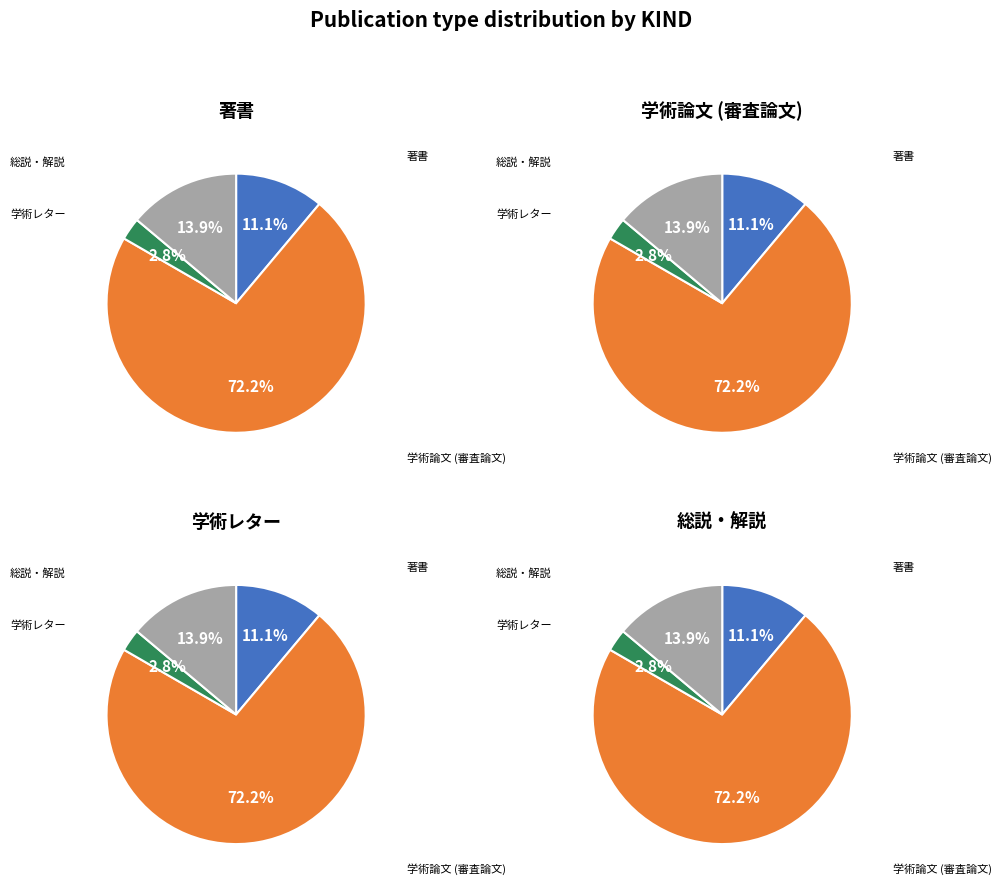

Which category has the biggest portion of the pie?

学術論文 (審査論文)